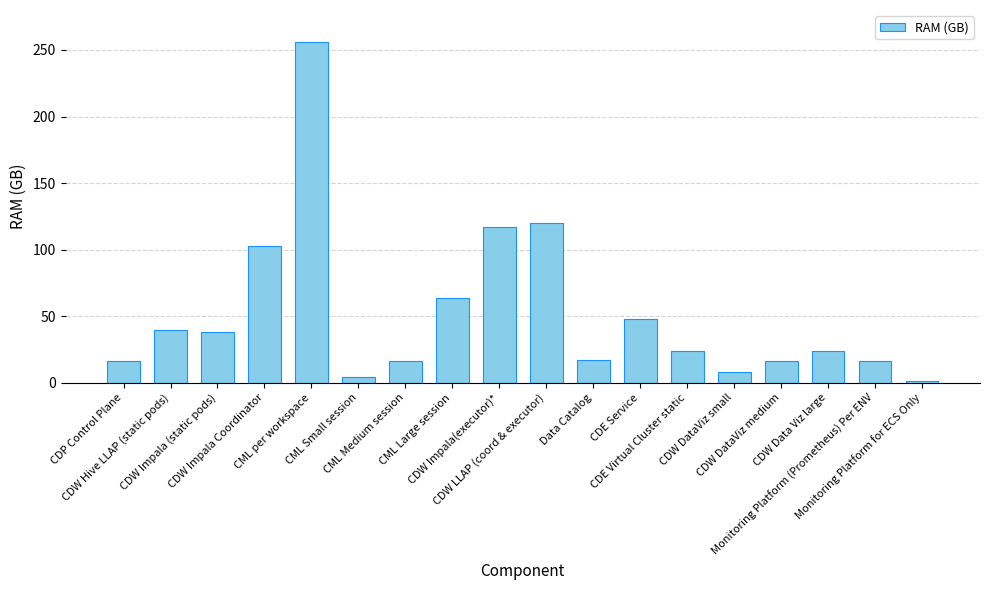

What is the maximum value shown in the chart?

256.0